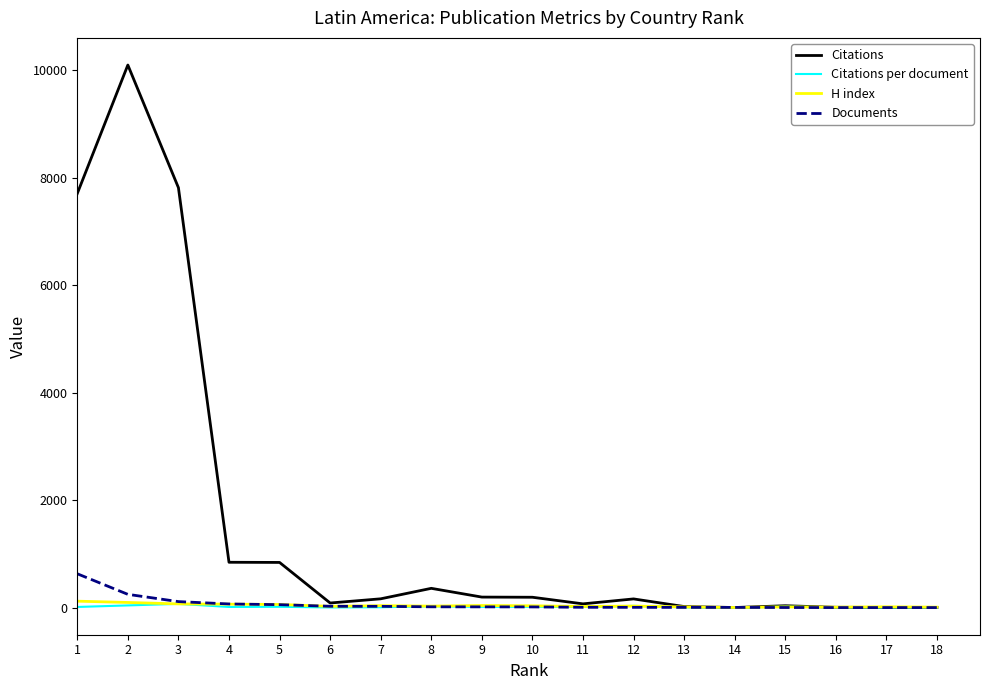

Which series has the largest range (max minus min)?

Citations